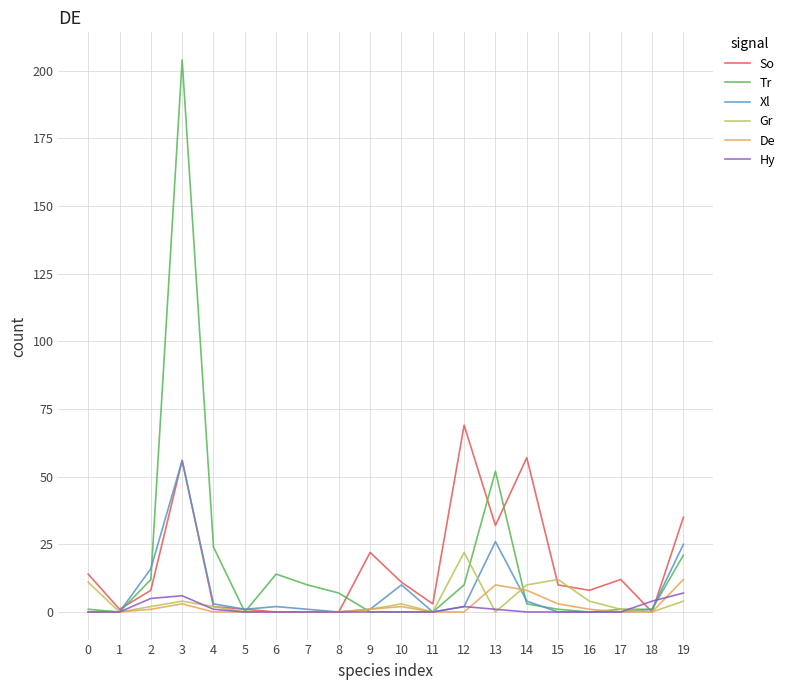

At which category is the sum across all series the highest?

3